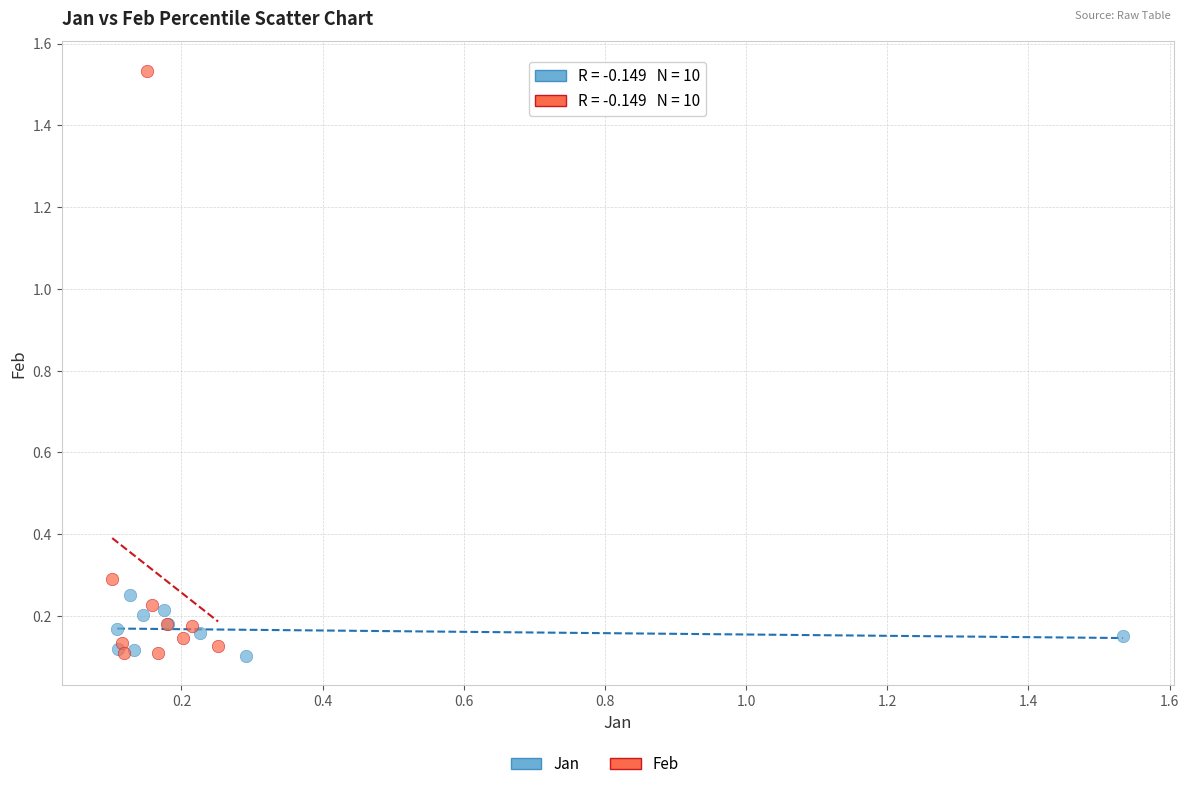

Which series contains the highest Y value?

Feb